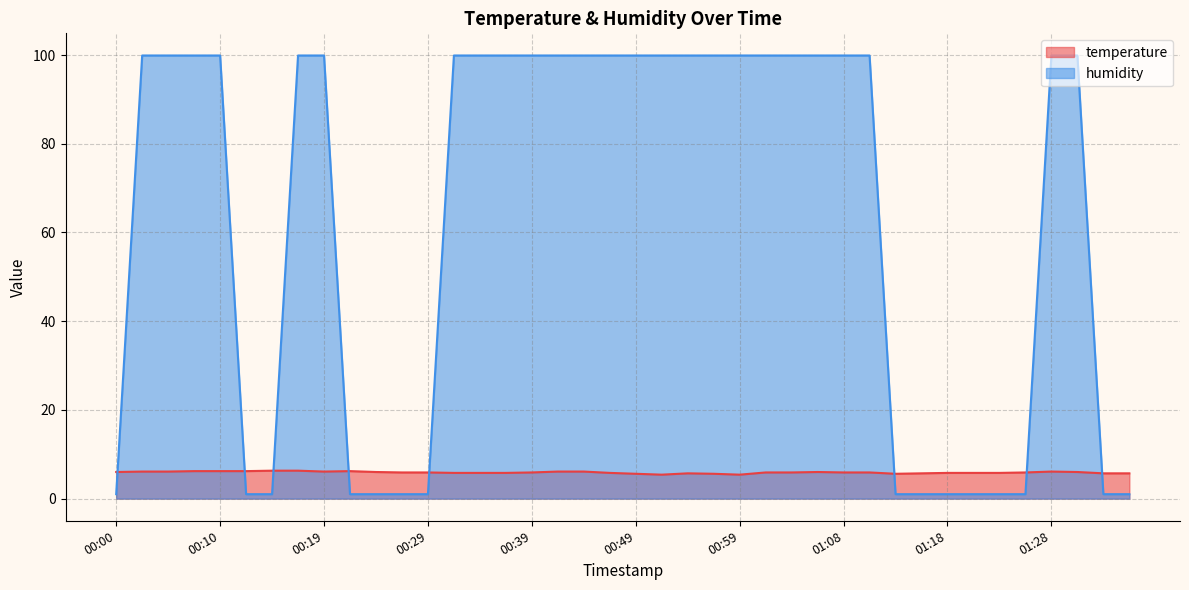

What is the difference between the maximum and minimum values in the humidity series?

98.9